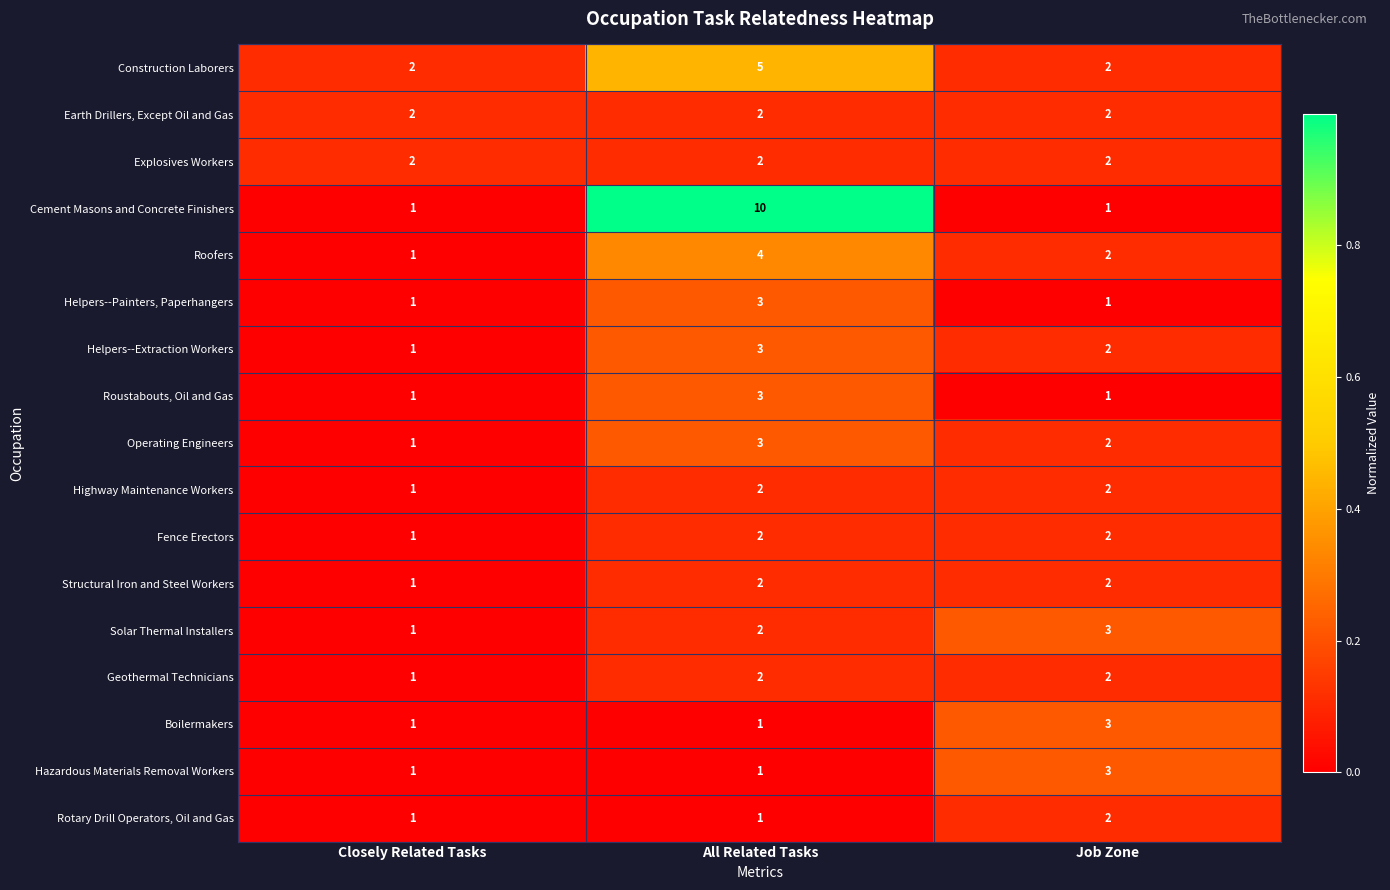

What is the difference between the maximum and second lowest values in the Construction Laborers series?

3